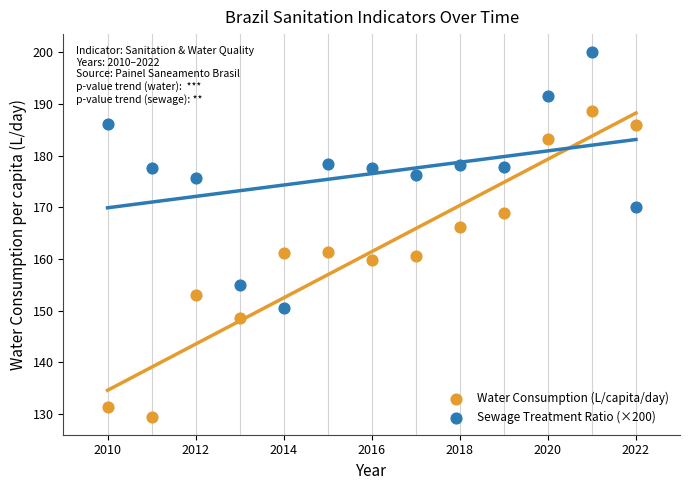

Across all data points, what is the range of Y values (max minus min)?

70.5